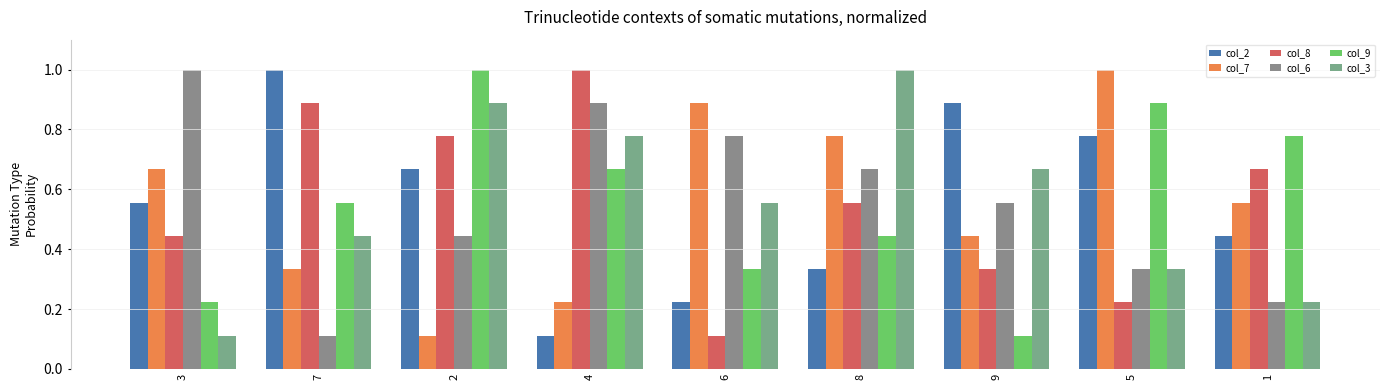

What is the total value across all series at 5?

3.6